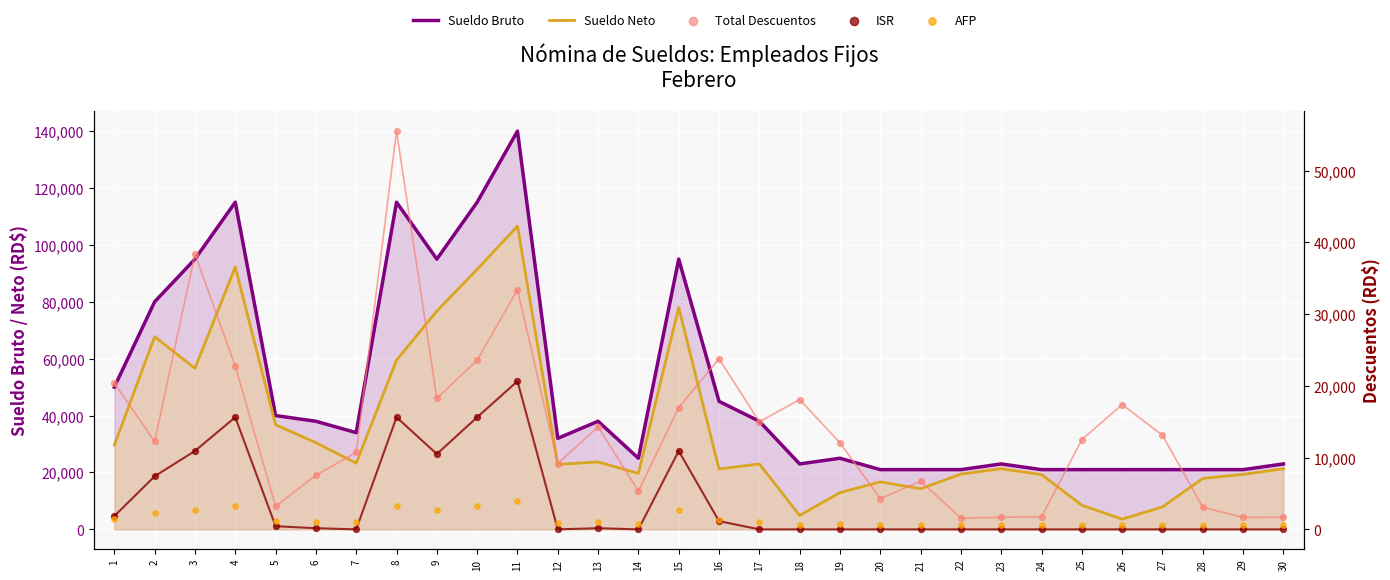

Which series has the largest Y range (max minus min)?

Sueldo Bruto